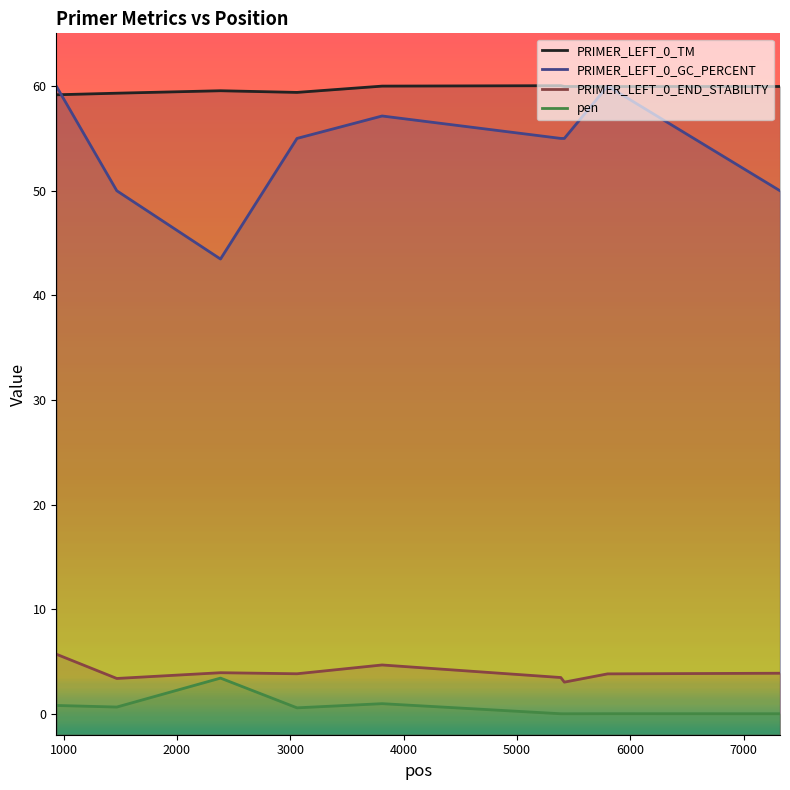

What is the value of the PRIMER_LEFT_0_GC_PERCENT point at the 5th from the left?

57.1